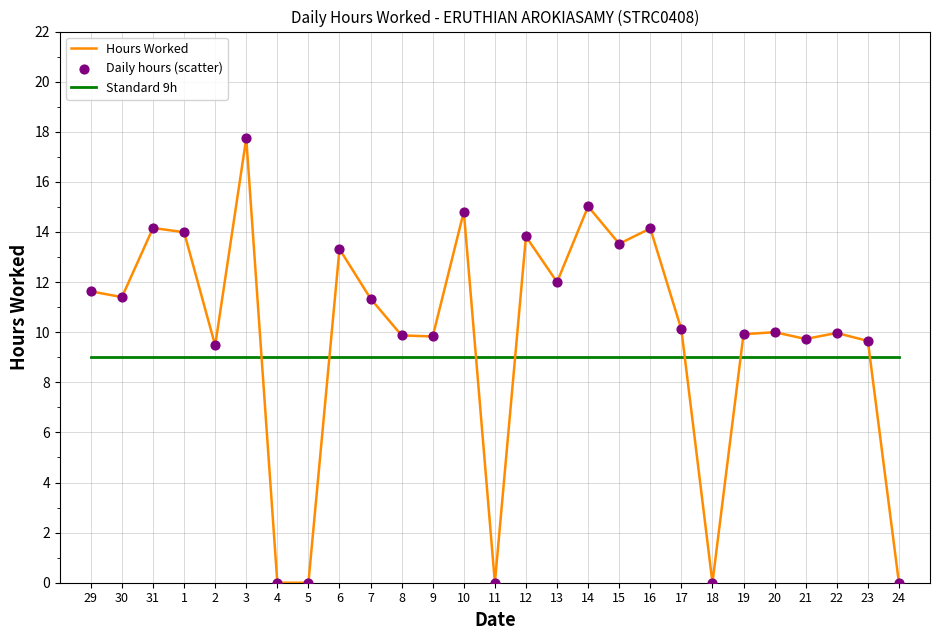

What is the total value across all series at 14?

24.0